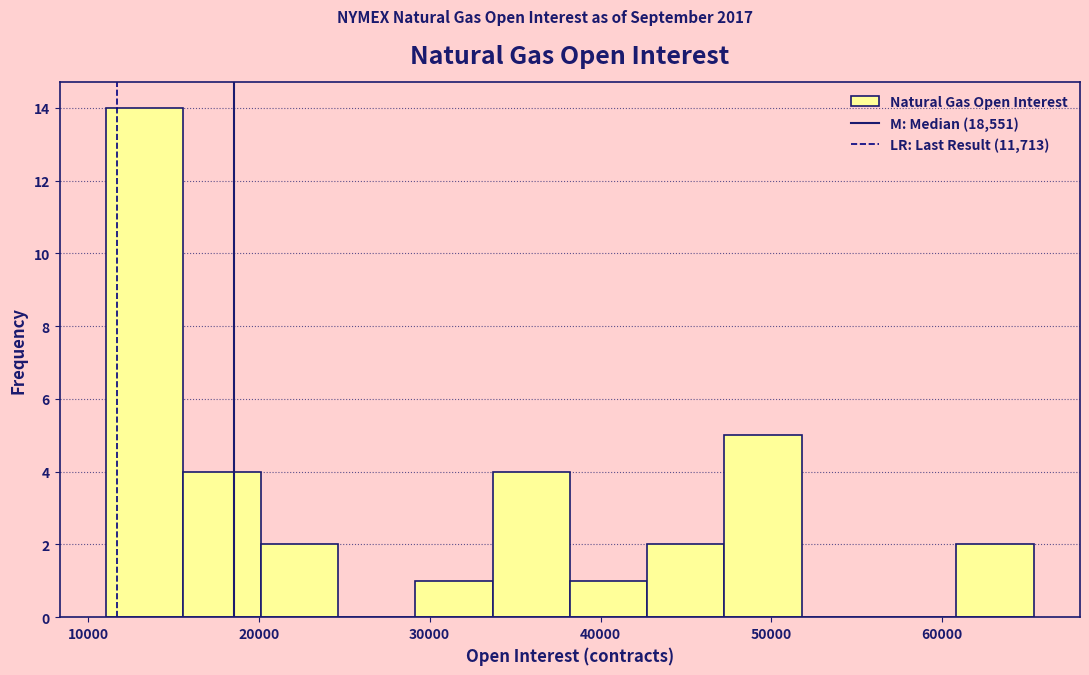

Over which range of the x-axis is the bar tallest?

11000 to 16000